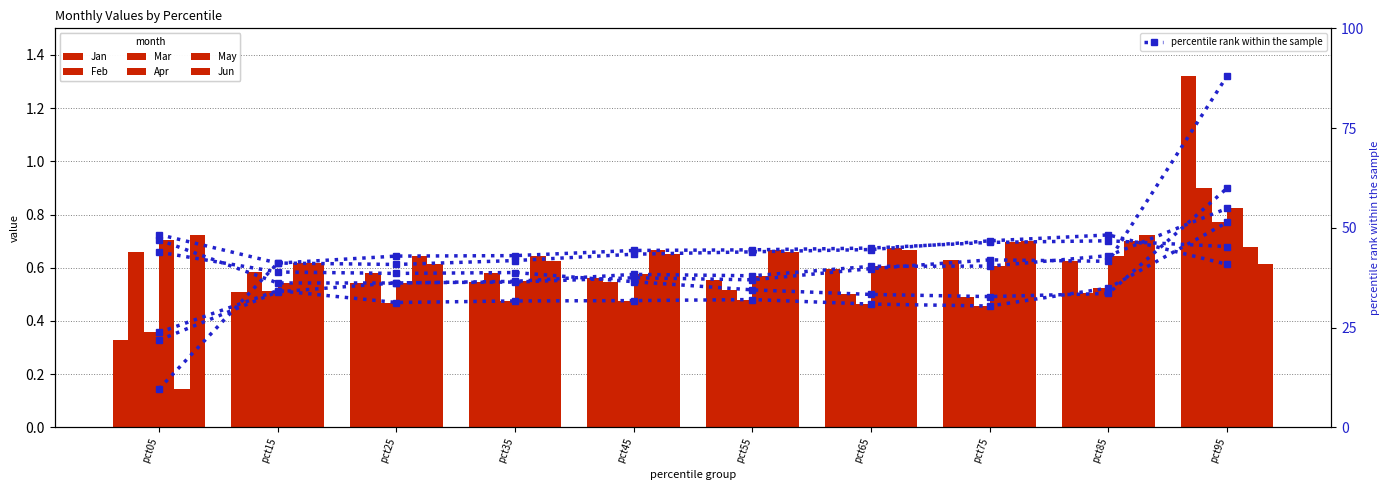

At how many categories does at least one series exceed 1?

1